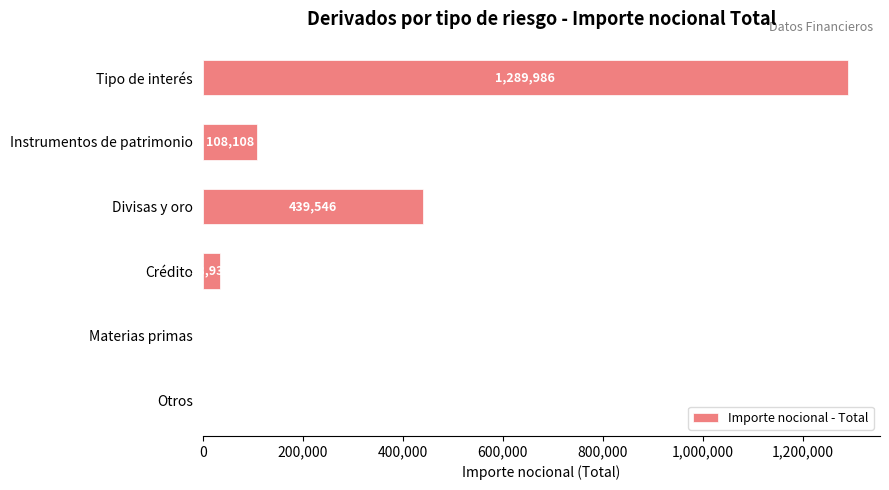

Which category has the highest value across all series?

Tipo de interés